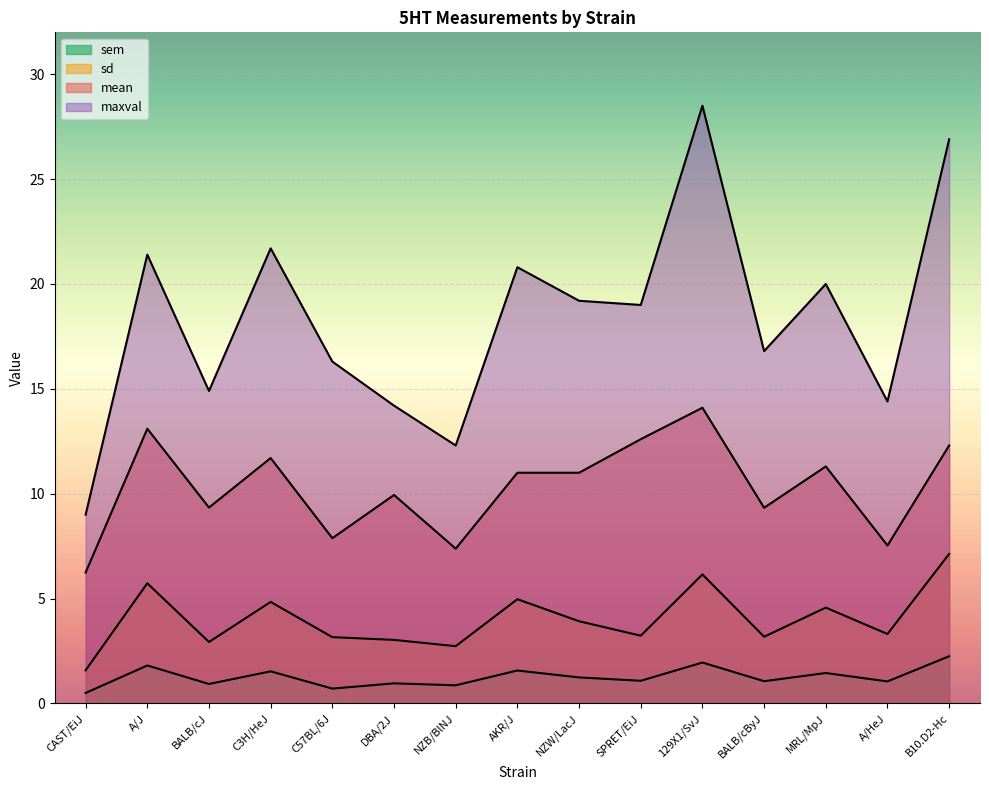

What is the total value across all series at DBA/2J?

28.1